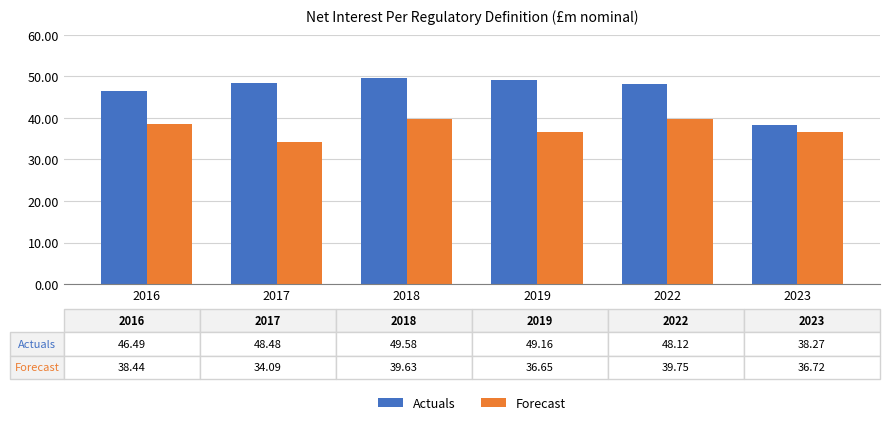

True or false: Forecast has a value of 38.4 at 2016.

True